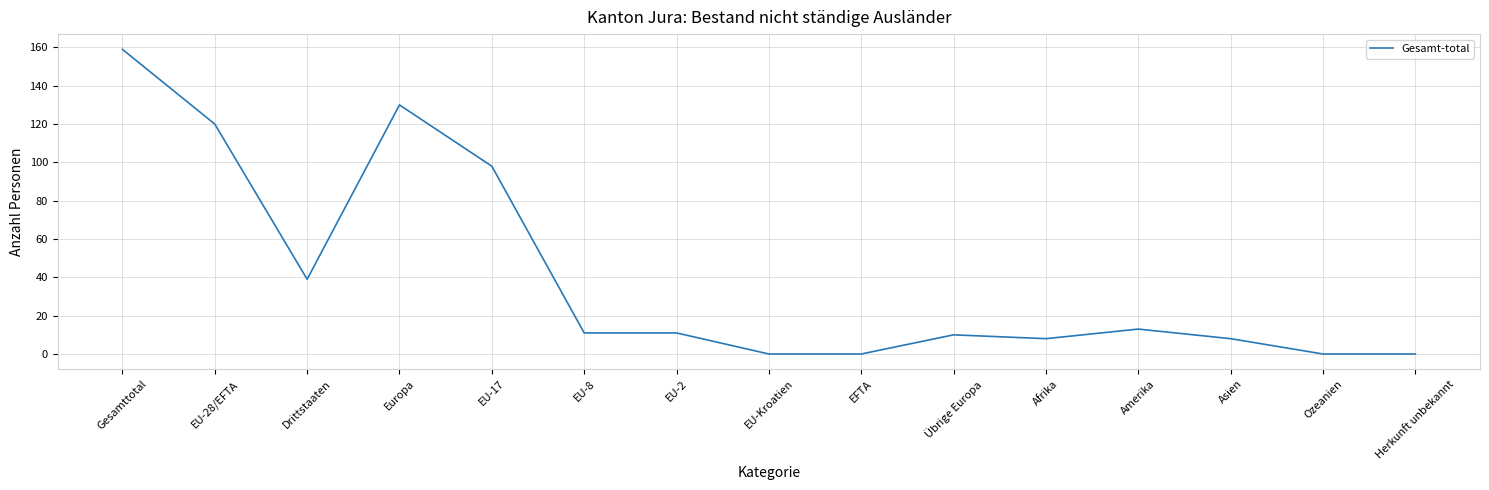

How many values are below 11?

7